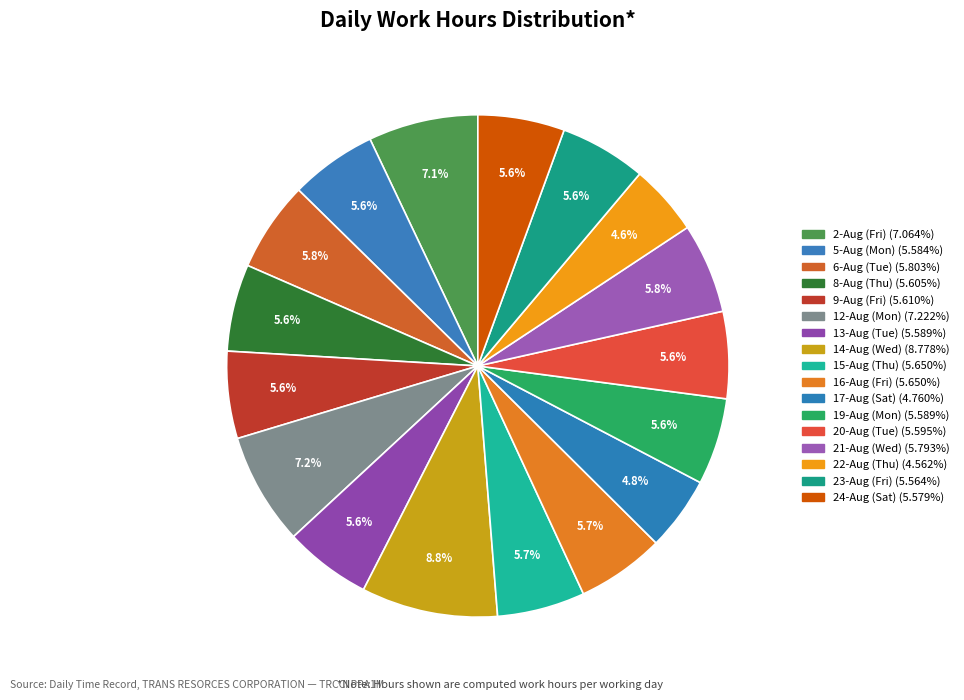

Combined, do 22-Aug (Thu) and 12-Aug (Mon) account for over 50%?

No